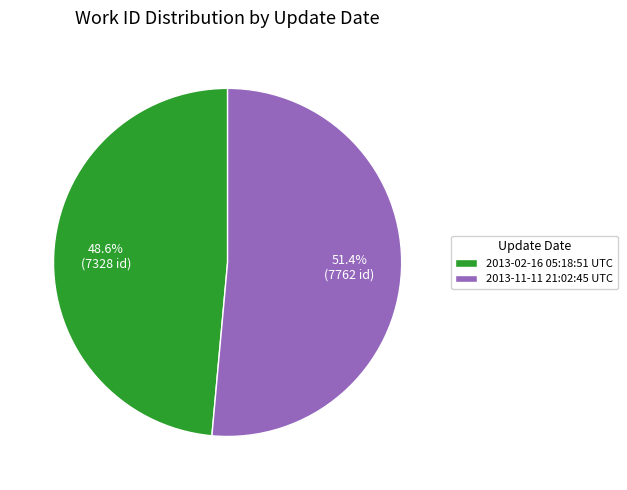

To the nearest percent, what percentage of the pie is 2013-11-11 21:02:45 UTC?

51%